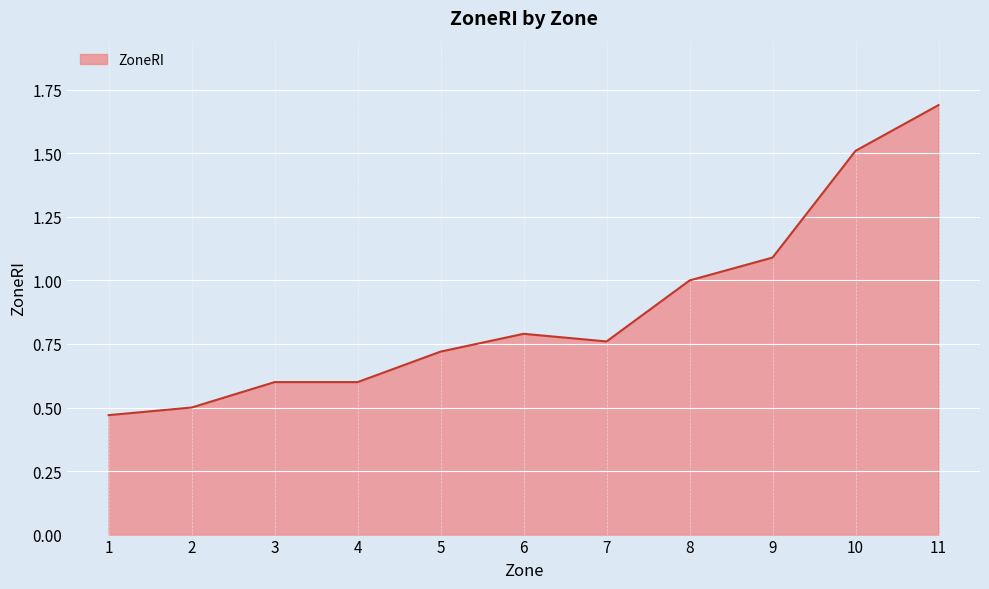

What is the change in value from 5 to 9?

+0.4